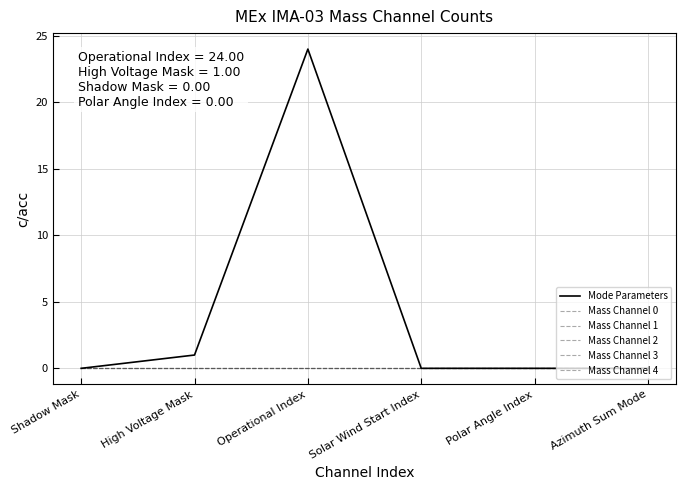

Which series has the widest spread of values?

Mode Parameters